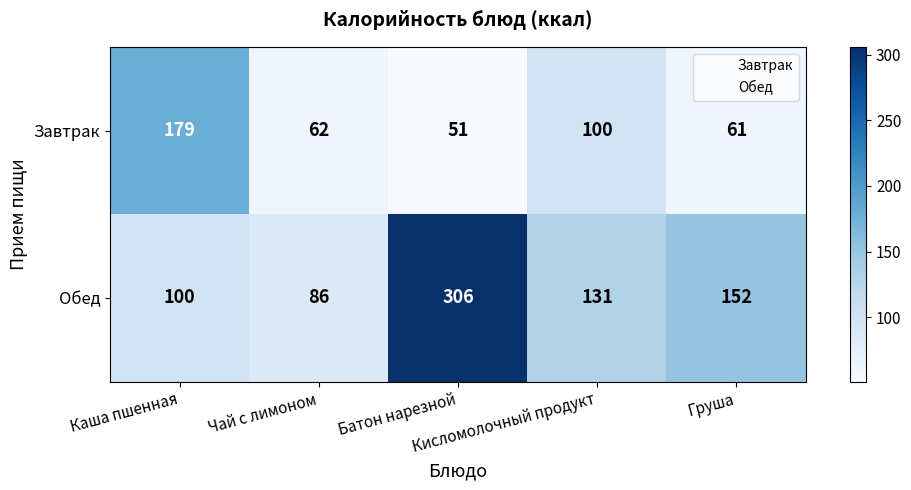

Which series has the largest total across all categories?

Обед